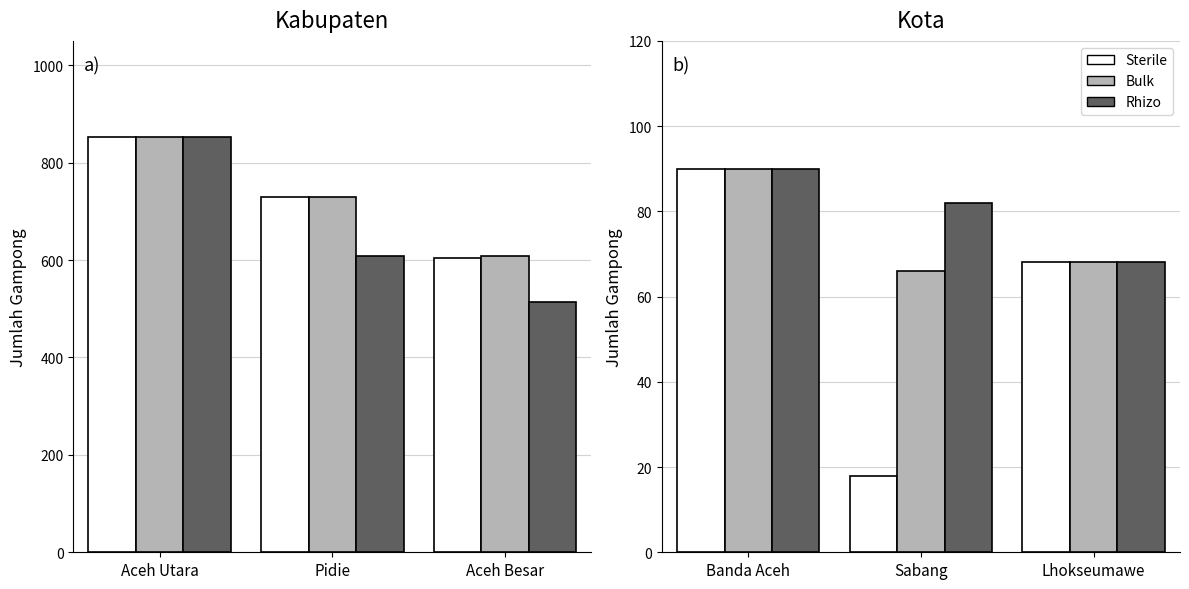

What is the difference between the maximum and second lowest values in the Rhizo series?

8